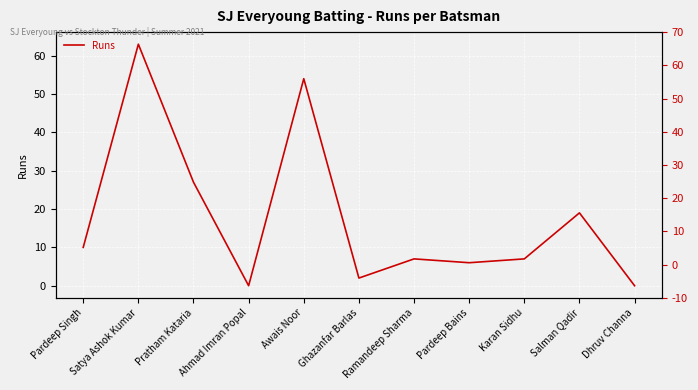

Where does the data first go above 7?

Pardeep Singh